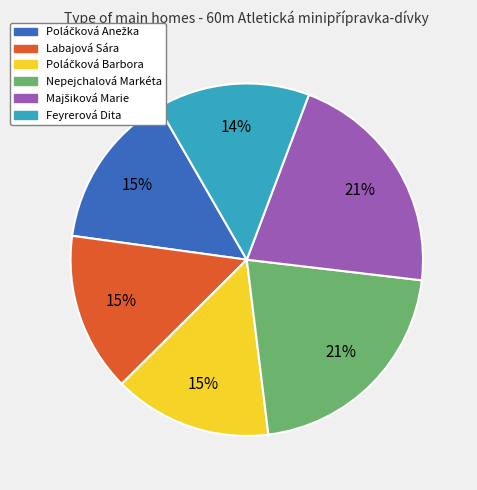

The Nepejchalová Markéta slice represents 33% of the pie. True or false?

False